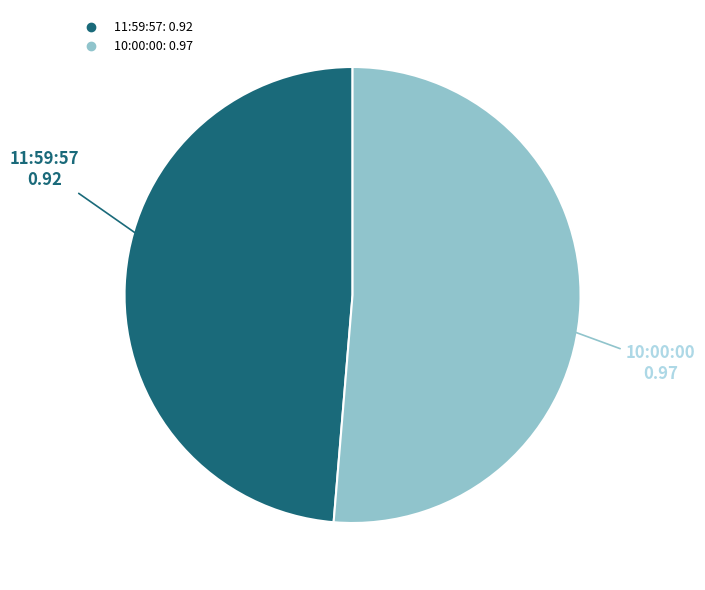

What is the largest slice in the pie chart?

10:00:00